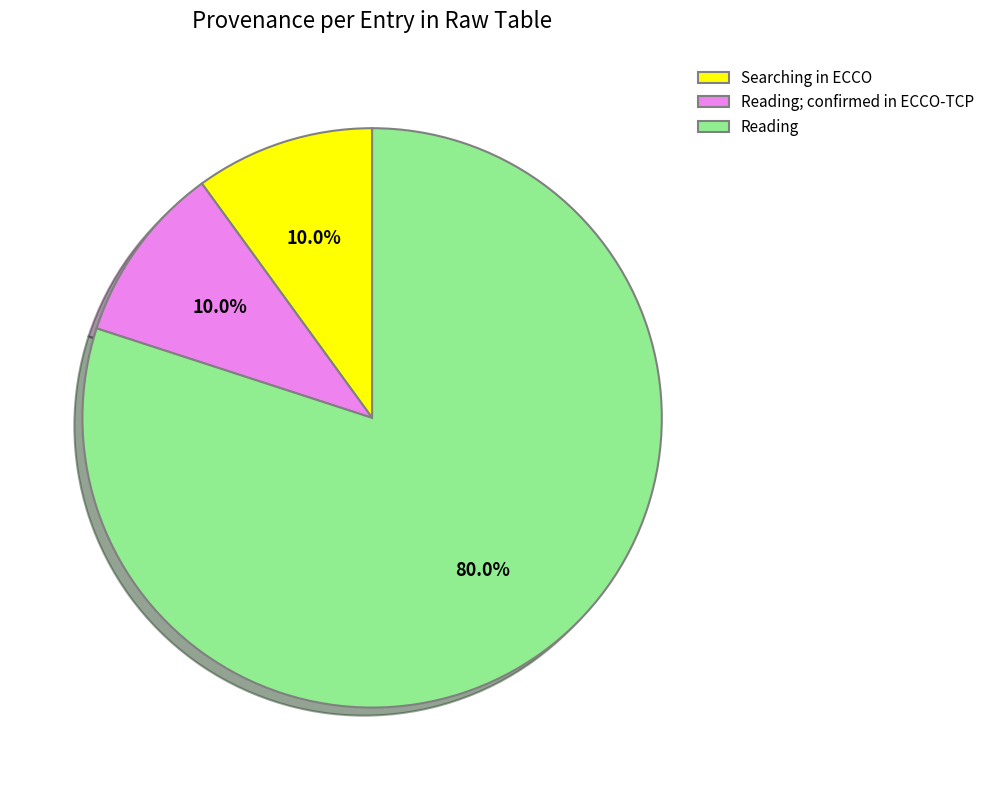

What percentage is NOT represented by Reading?

20.0%